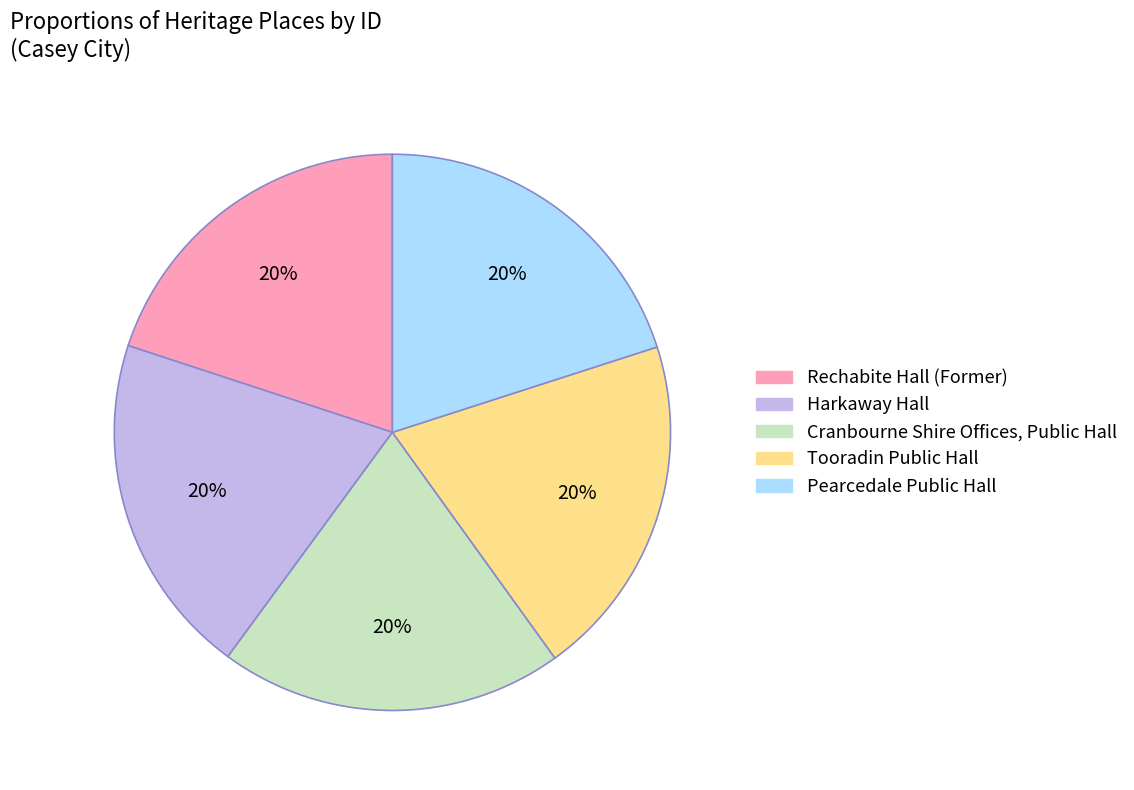

What percentage is the Tooradin Public Hall slice, to the nearest percent?

20%